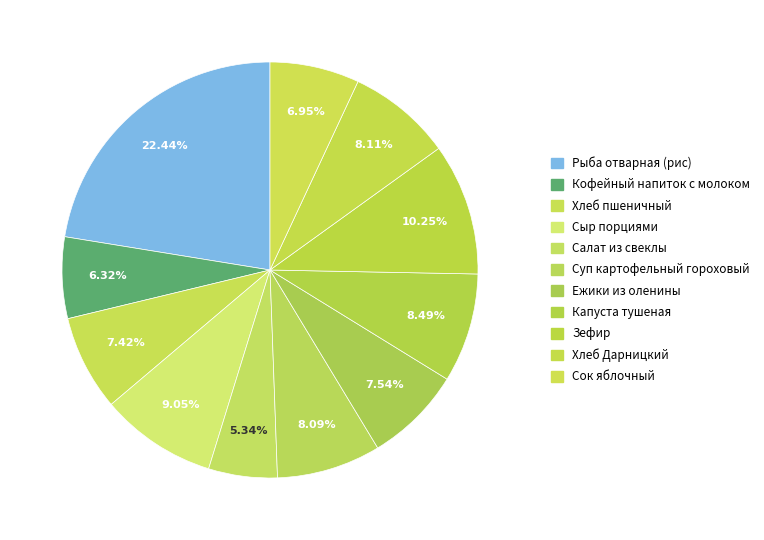

Which slice is the largest?

Рыба отварная (рис)